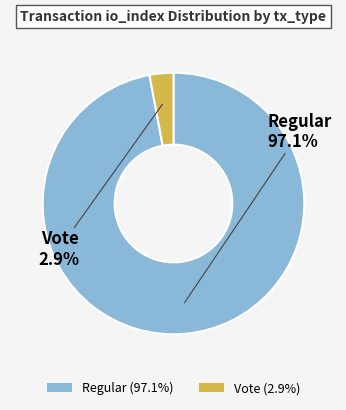

To the nearest percent, what percentage of the pie is Vote?

3%